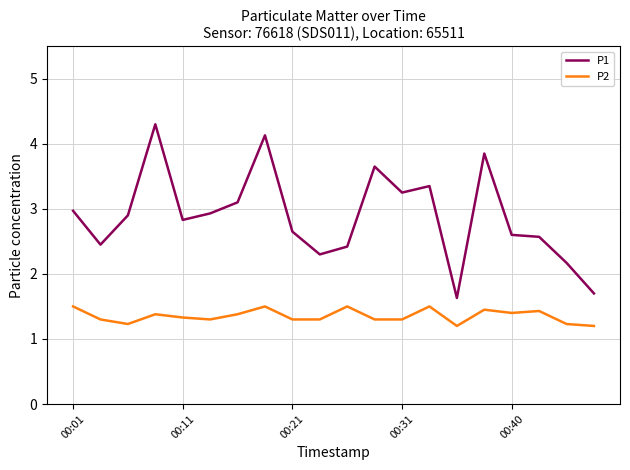

List the series in order of their overall mean, lowest first.

P2, P1